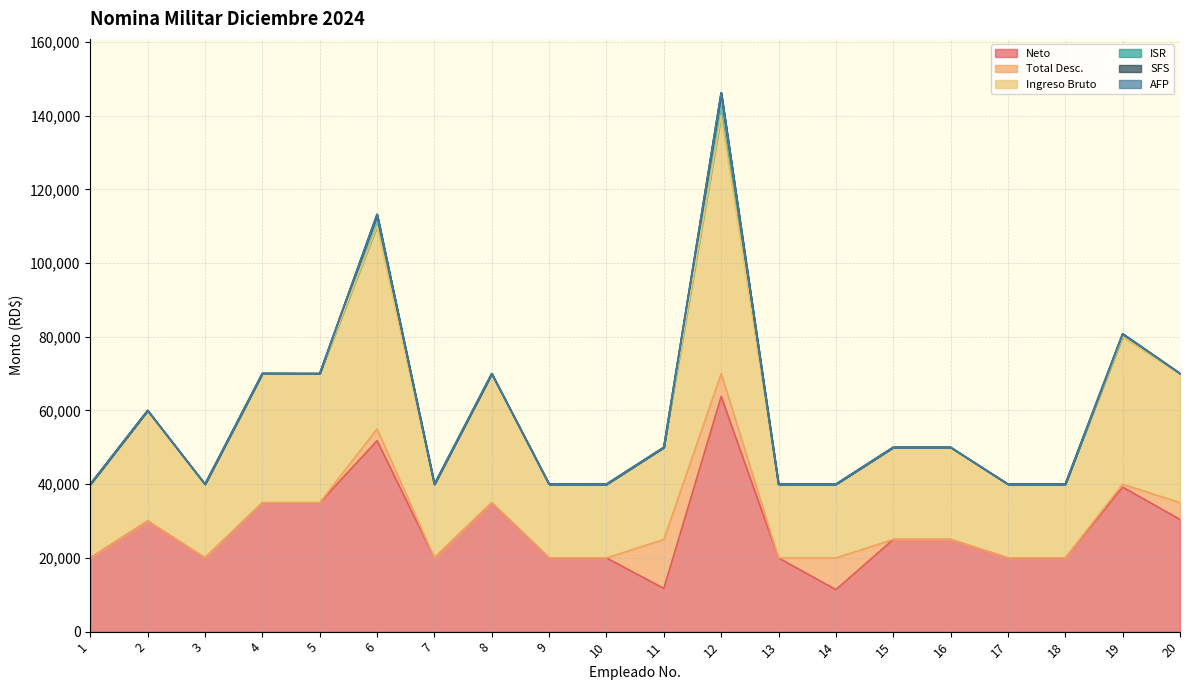

Which series has the largest range (max minus min)?

Neto